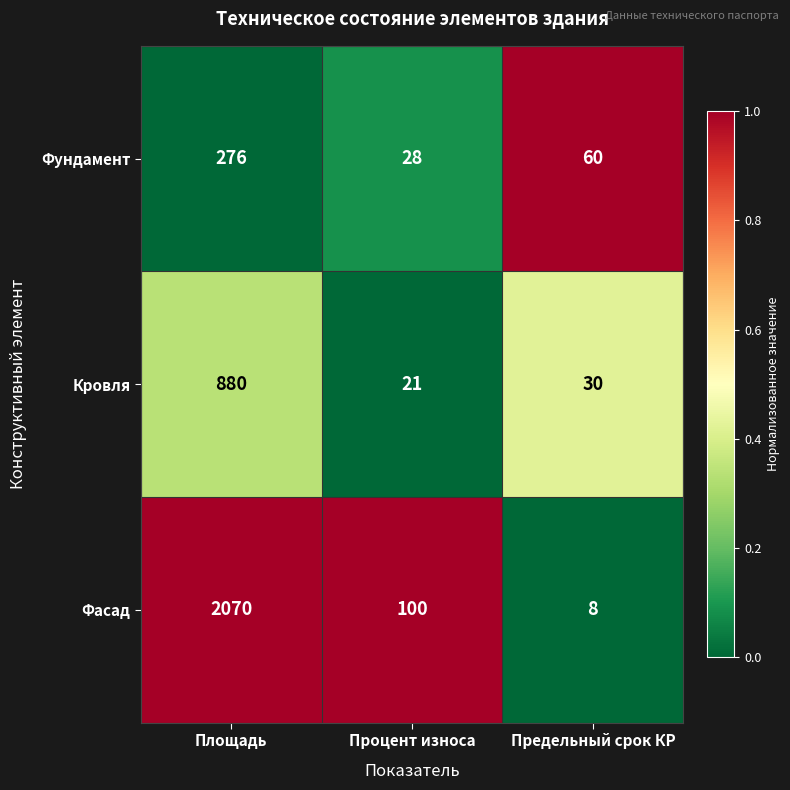

Is it true that Фасад equals 100 at Процент износа?

True